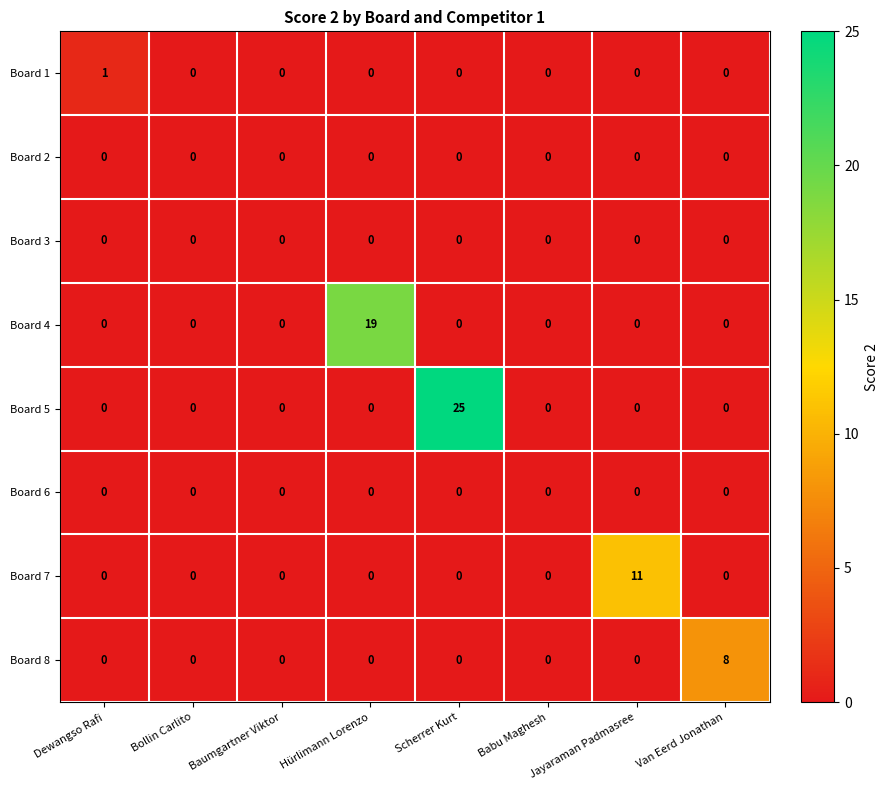

How many categories are shown in the chart?

8